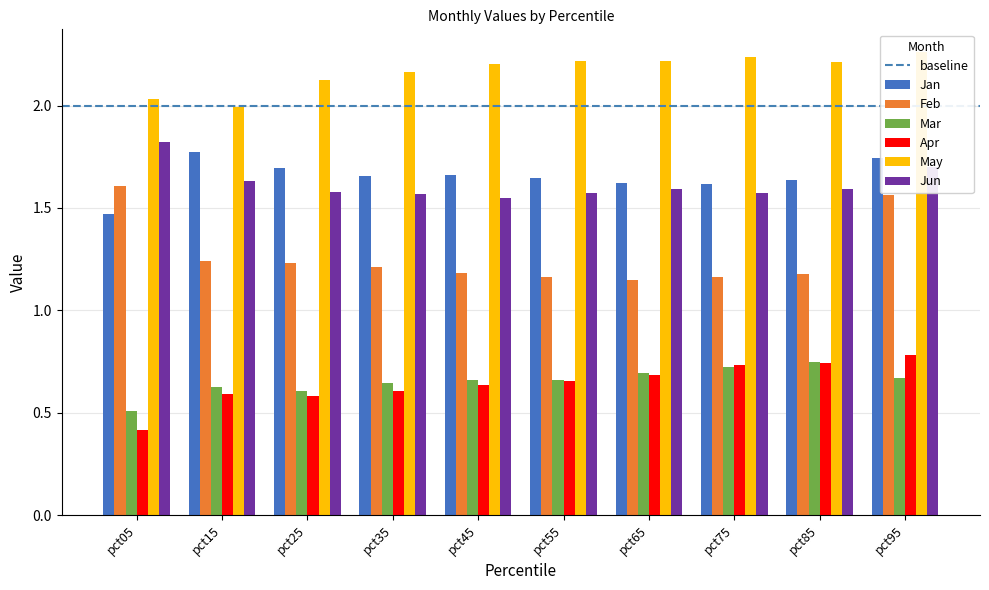

What is the greatest value displayed?

2.3